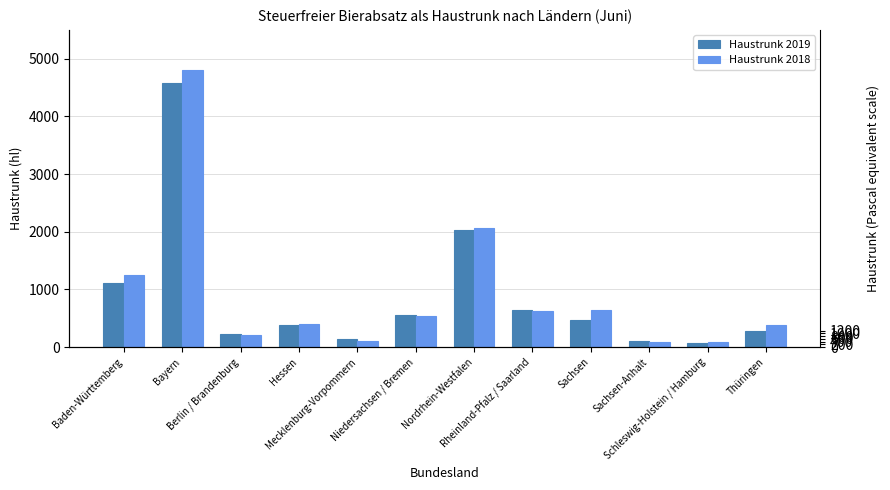

What position from the right is Schleswig-Holstein / Hamburg?

2